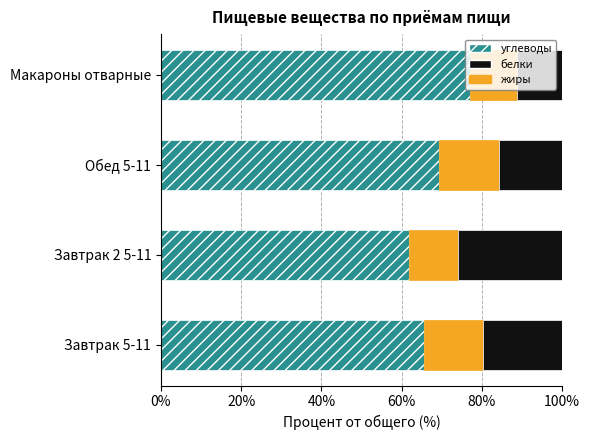

What is the difference between the углеводы values at Завтрак 2 5-11 and Макароны отварные?

15.2